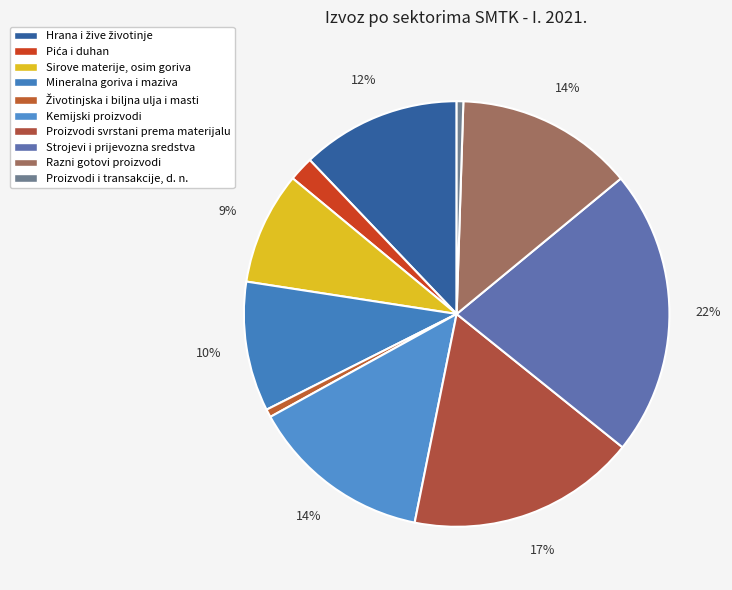

The Proizvodi i transakcije, d. n. slice represents 11% of the pie. True or false?

False